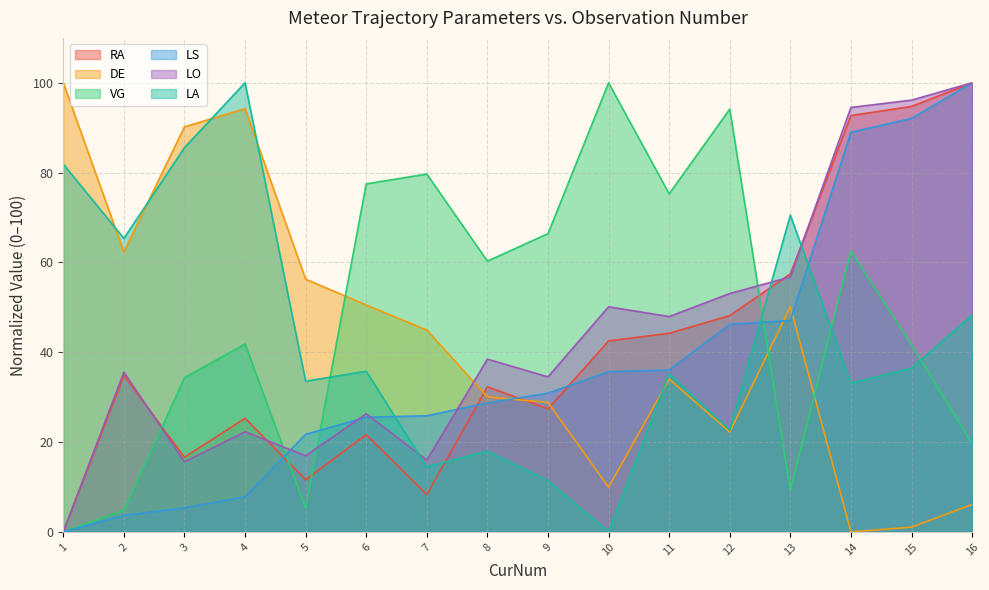

The RA series shows -51.8 at 1. True or false?

False